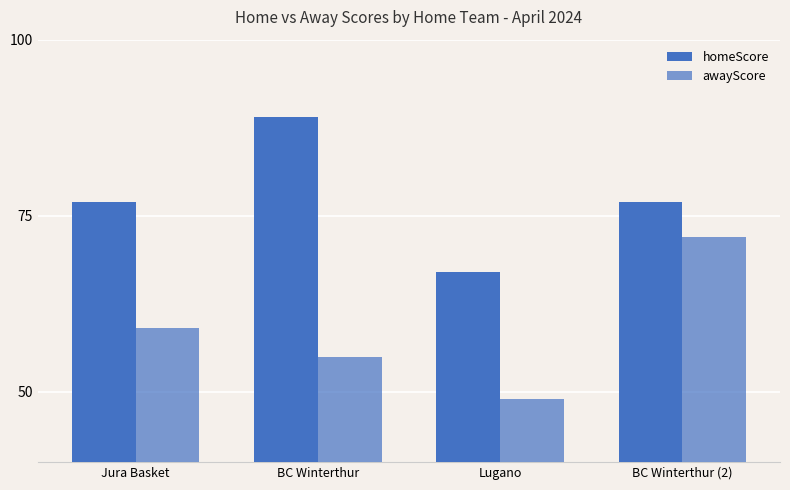

Are the bars horizontal?

No